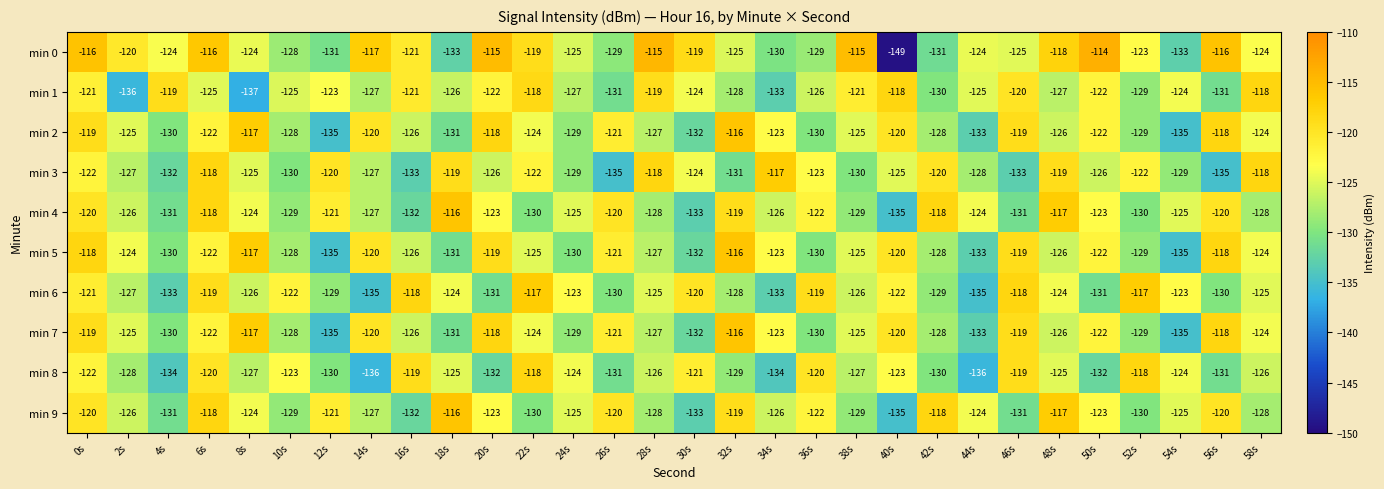

What is the difference between the min 8 values at 26s and 28s?

5